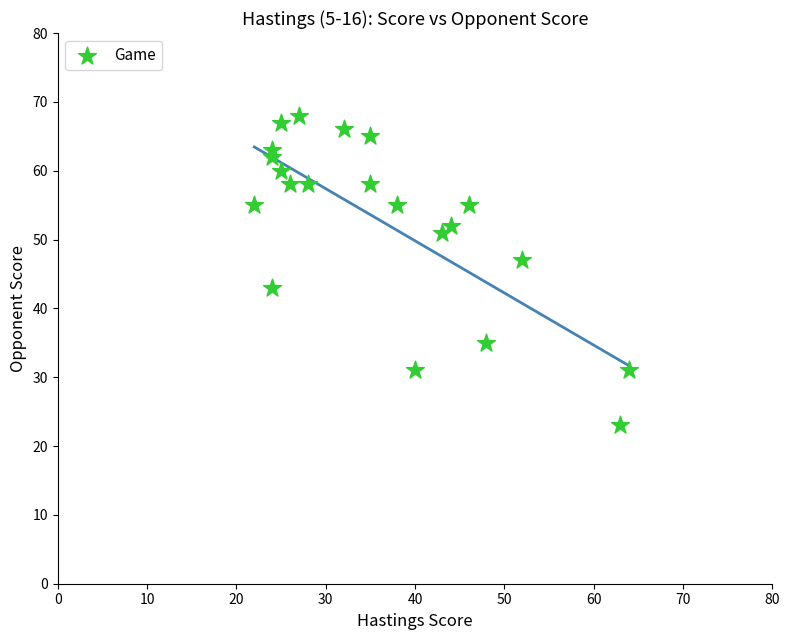

What is the range of Y values (max minus min)?

45